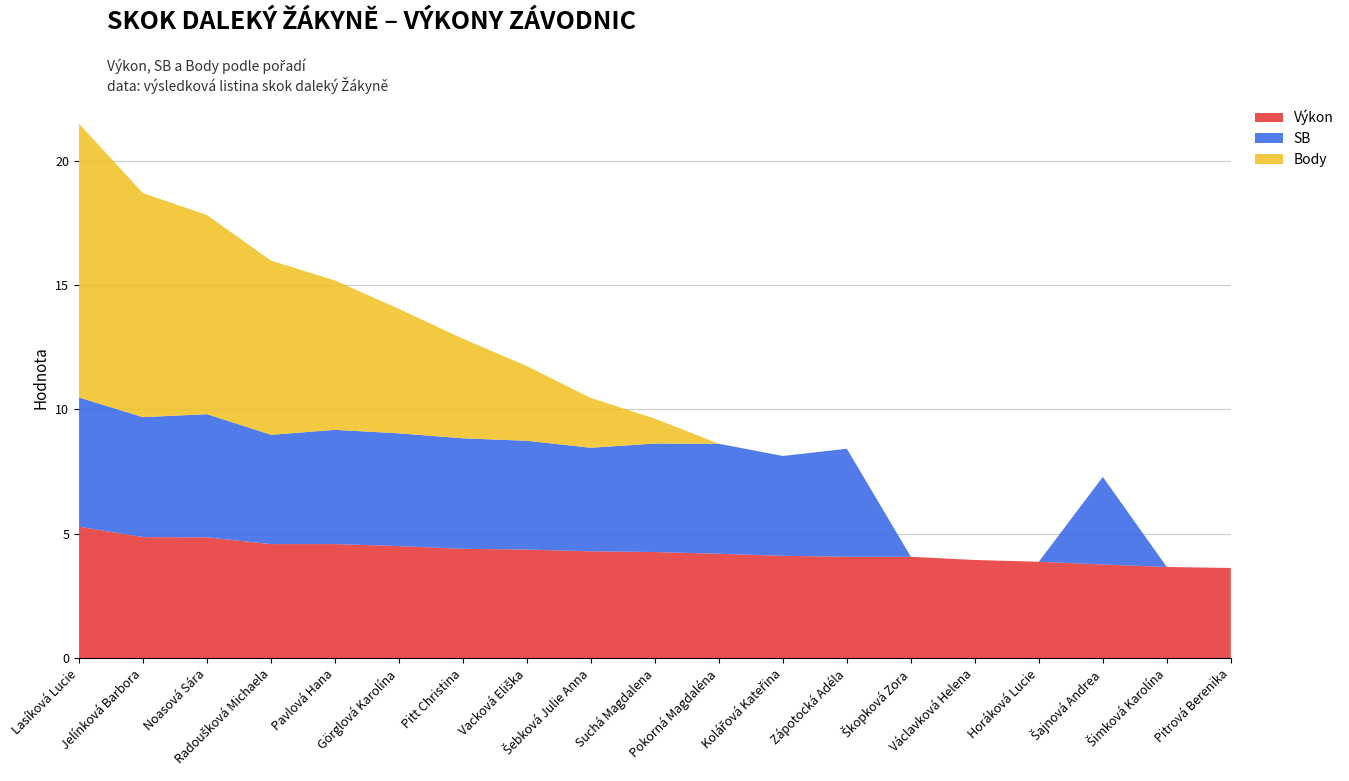

Reading left to right, what are all the values shown in this chart?

Výkon: Lasíková Lucie=5.3	Jelínková Barbora=4.9	Noasová Sára=4.9	Radoušková Michaela=4.6	Pavlová Hana=4.6	Görglová Karolína=4.5	Pitt Christina=4.4	Vacková Eliška=4.4	Šebková Julie Anna=4.3	Suchá Magdalena=4.3	Pokorná Magdaléna=4.2	Kolářová Kateřina=4.1	Zápotocká Adéla=4.1	Škopková Zora=4.1	Václavková Helena=4.0	Horáková Lucie=3.9	Šajnová Andrea=3.8	Šimková Karolína=3.7	Pitrová Berenika=3.6
SB: Lasíková Lucie=5.2	Jelínková Barbora=4.8	Noasová Sára=5.0	Radoušková Michaela=4.4	Pavlová Hana=4.6	Görglová Karolína=4.5	Pitt Christina=4.4	Vacková Eliška=4.4	Šebková Julie Anna=4.2	Suchá Magdalena=4.4	Pokorná Magdaléna=4.4	Kolářová Kateřina=4.0	Zápotocká Adéla=4.3	Škopková Zora=0.0	Václavková Helena=0.0	Horáková Lucie=0.0	Šajnová Andrea=3.5	Šimková Karolína=0.0	Pitrová Berenika=0.0
Body: Lasíková Lucie=11.0	Jelínková Barbora=9.0	Noasová Sára=8.0	Radoušková Michaela=7.0	Pavlová Hana=6.0	Görglová Karolína=5.0	Pitt Christina=4.0	Vacková Eliška=3.0	Šebková Julie Anna=2.0	Suchá Magdalena=1.0	Pokorná Magdaléna=0.0	Kolářová Kateřina=0.0	Zápotocká Adéla=0.0	Škopková Zora=0.0	Václavková Helena=0.0	Horáková Lucie=0.0	Šajnová Andrea=0.0	Šimková Karolína=0.0	Pitrová Berenika=0.0